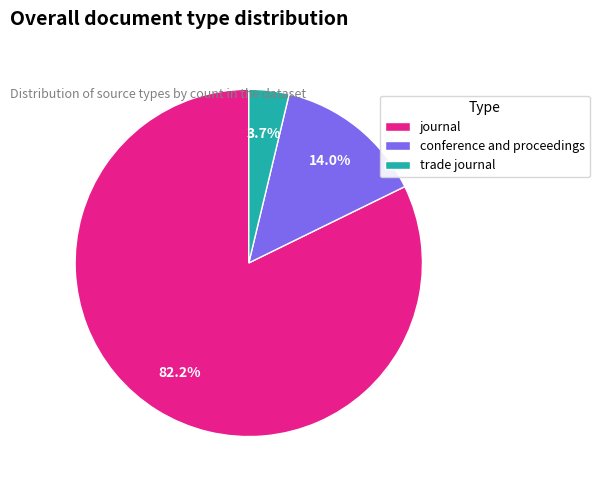

How many segments does this pie chart have?

3